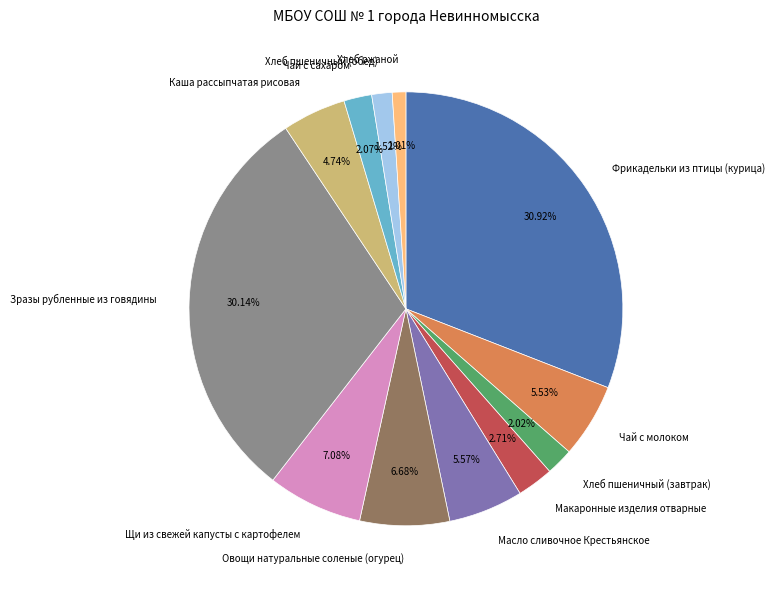

Does any single category account for the majority?

No